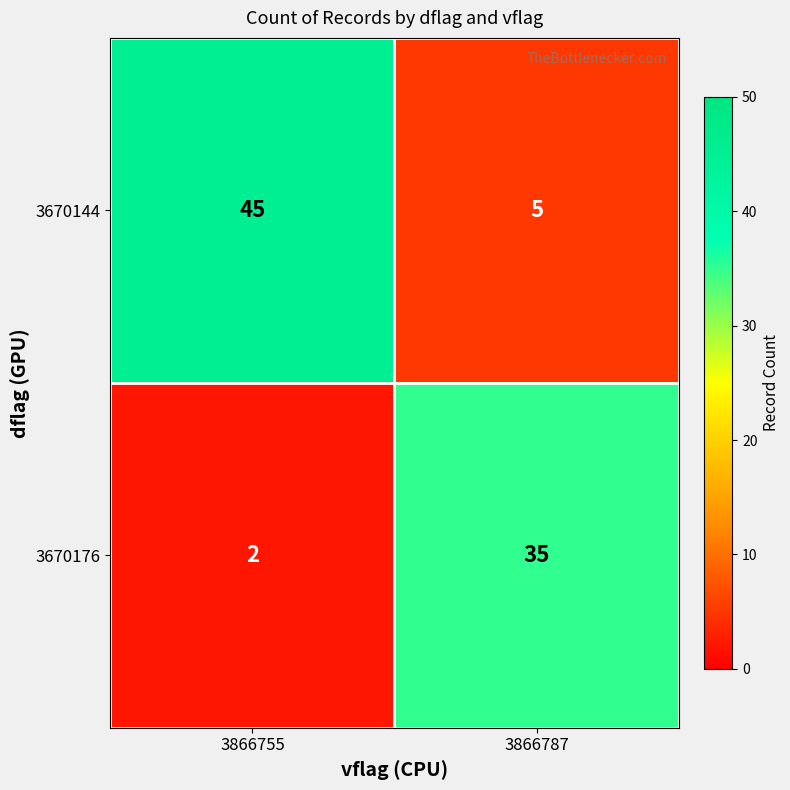

The value of 3670176 at 3866787 is 55. True or false?

False